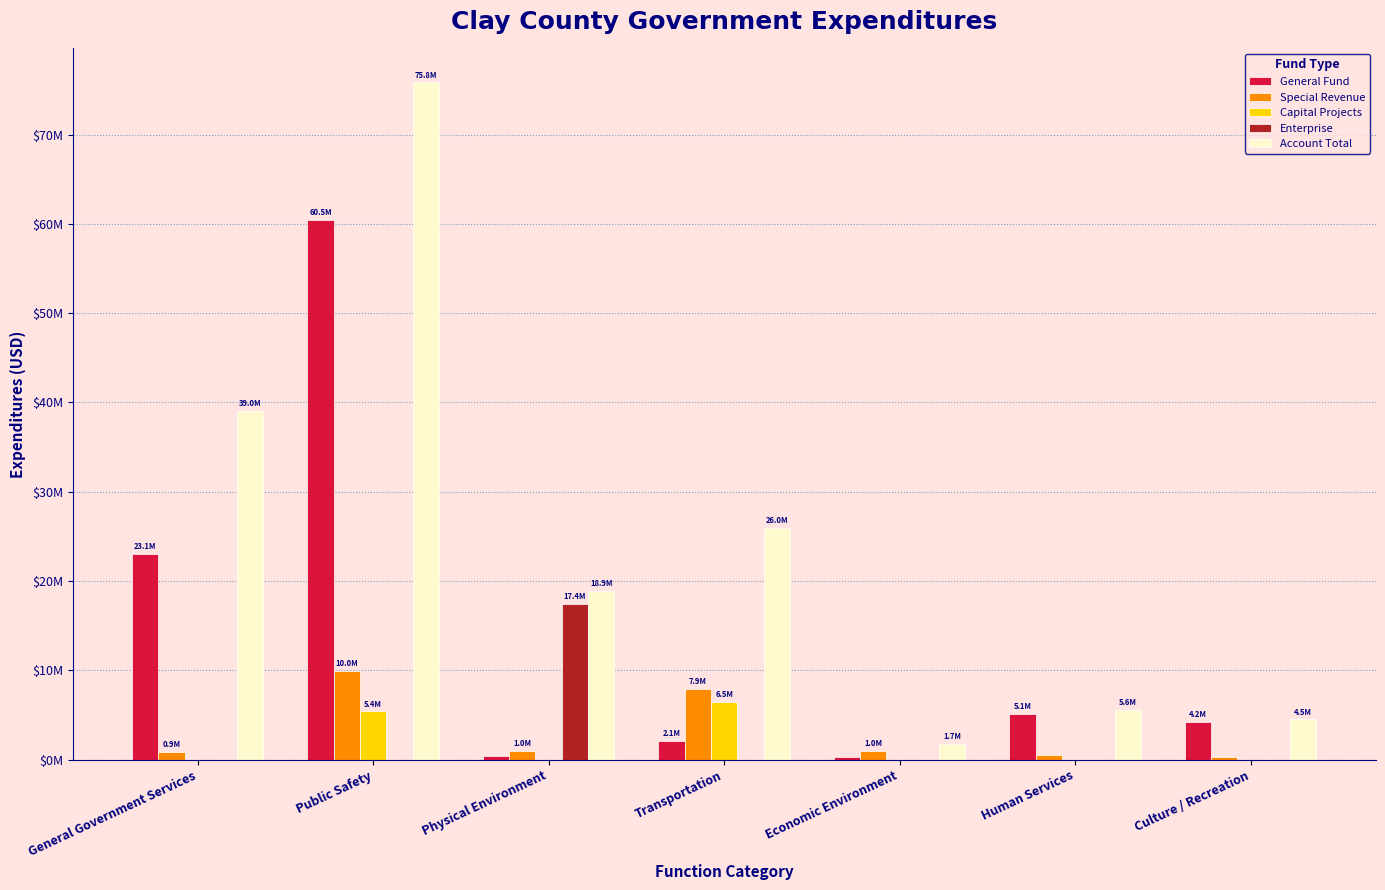

Where is General Fund nearest to the value 30379150?

General Government Services